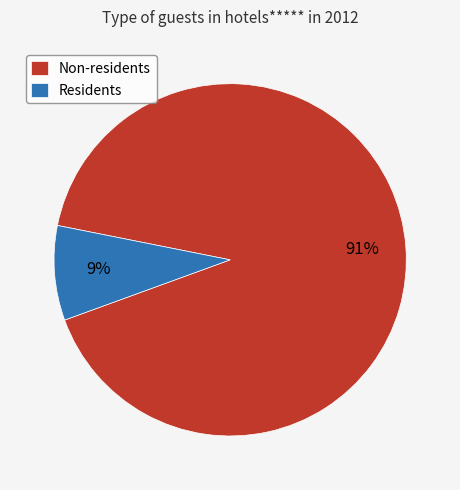

Between Non-residents and Residents, which is larger?

Non-residents